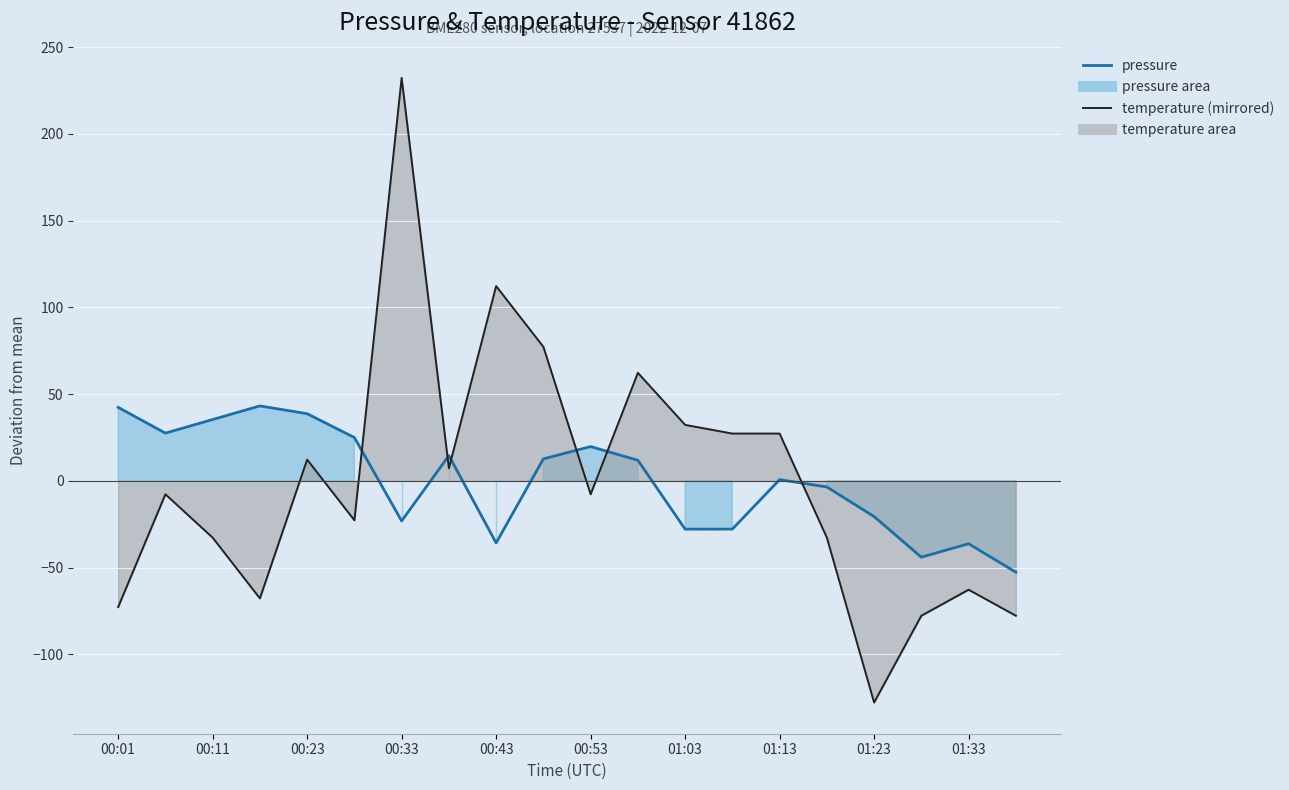

What is the difference between the second highest and minimum values in the temperature series?

240.0